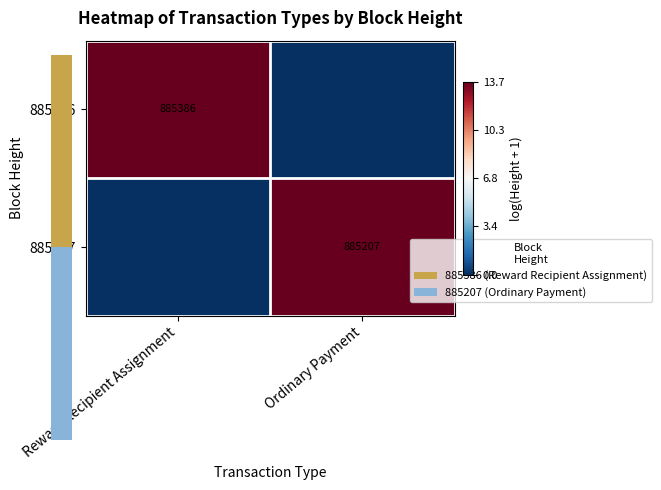

How many distinct data groups are displayed?

2